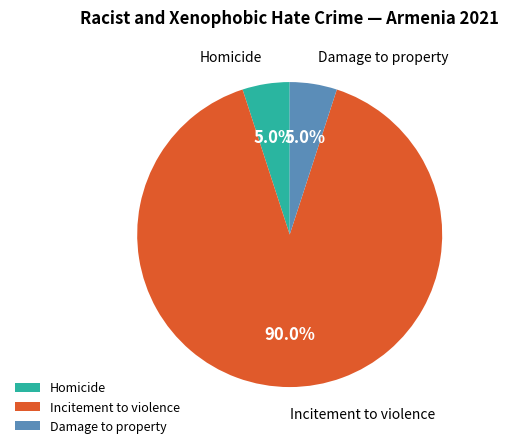

What is the ratio of the value at Homicide to the value at Damage to property?

1.0